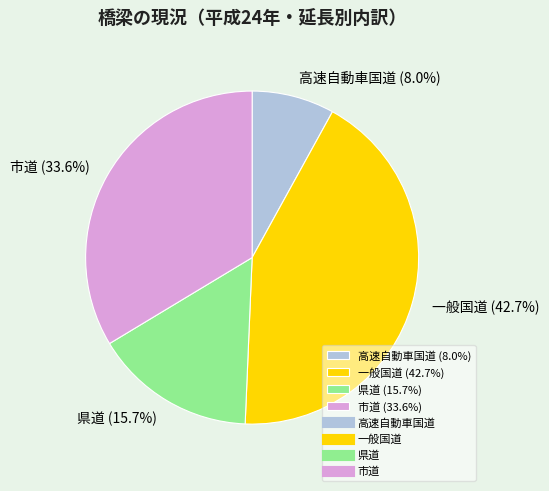

What percentage is NOT represented by 一般国道?

57.3%